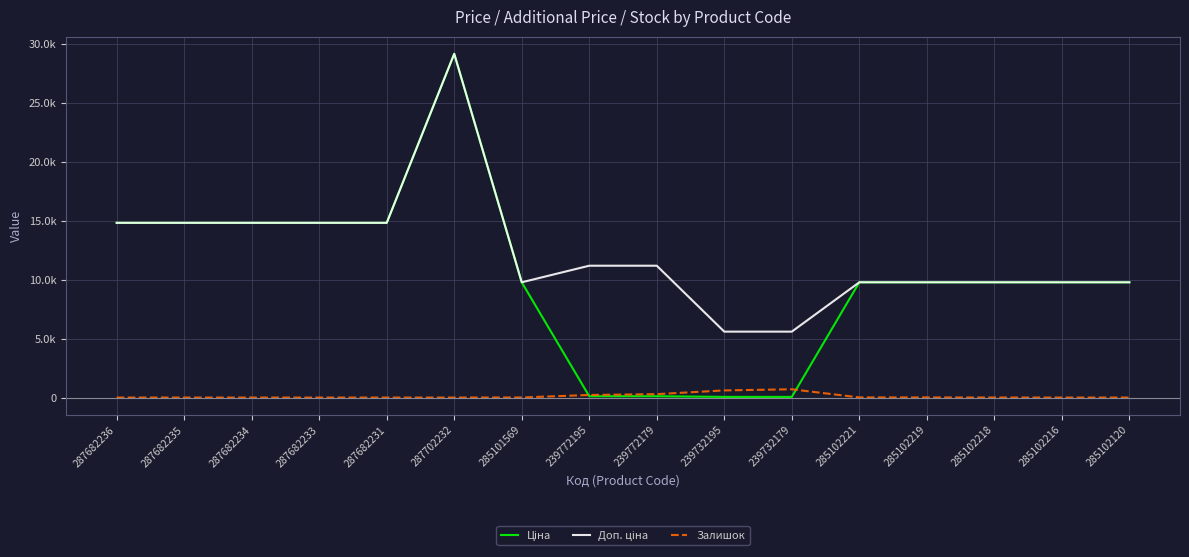

True or false: Доп. ціна and Залишок cross at least once.

False